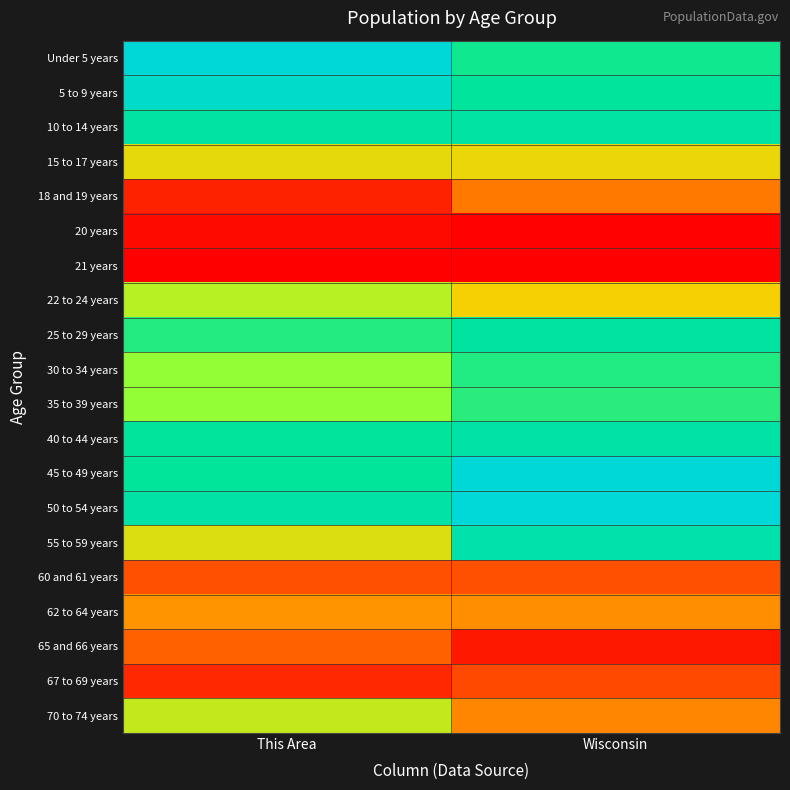

Rank the series by their maximum value, from highest to lowest.

Under 5 years, 45 to 49 years, 50 to 54 years, 5 to 9 years, 55 to 59 years, 40 to 44 years, 10 to 14 years, 25 to 29 years, 30 to 34 years, 35 to 39 years, 22 to 24 years, 70 to 74 years, 15 to 17 years, 62 to 64 years, 18 and 19 years, 65 and 66 years, 60 and 61 years, 67 to 69 years, 20 years, 21 years